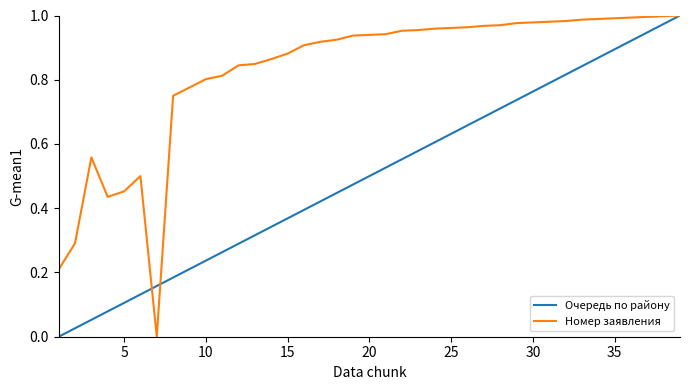

Which series has the largest total across all categories?

Номер заявления